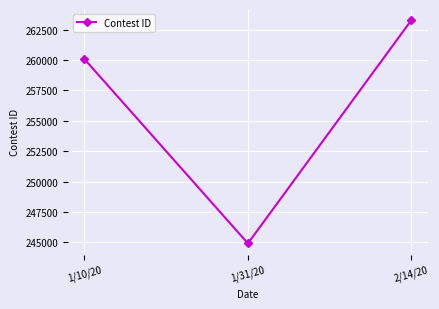

What is the average value?

256085